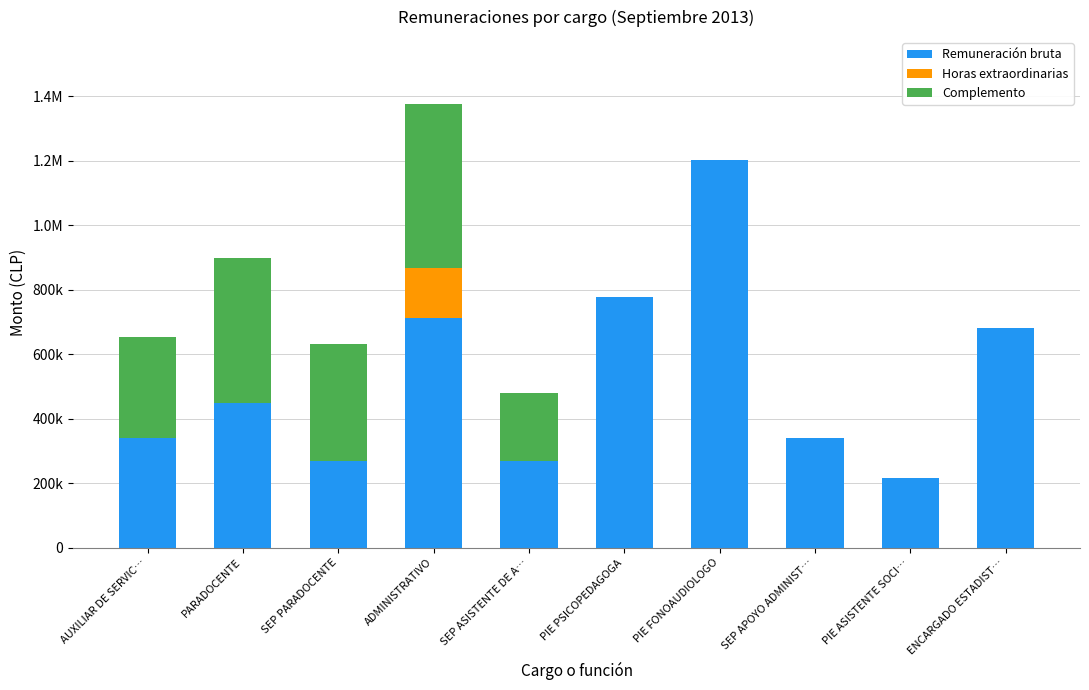

What position from the left is SEP PARADOCENTE?

3